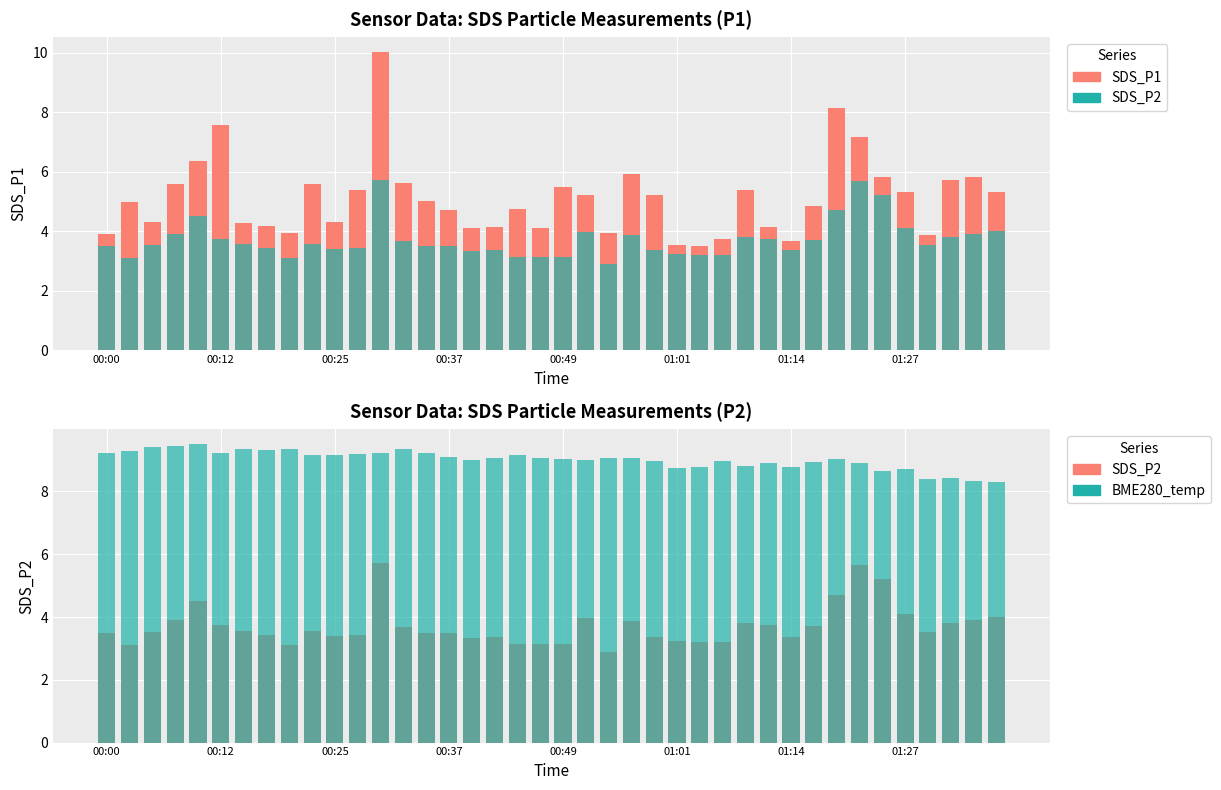

What position from the right is 36?

4